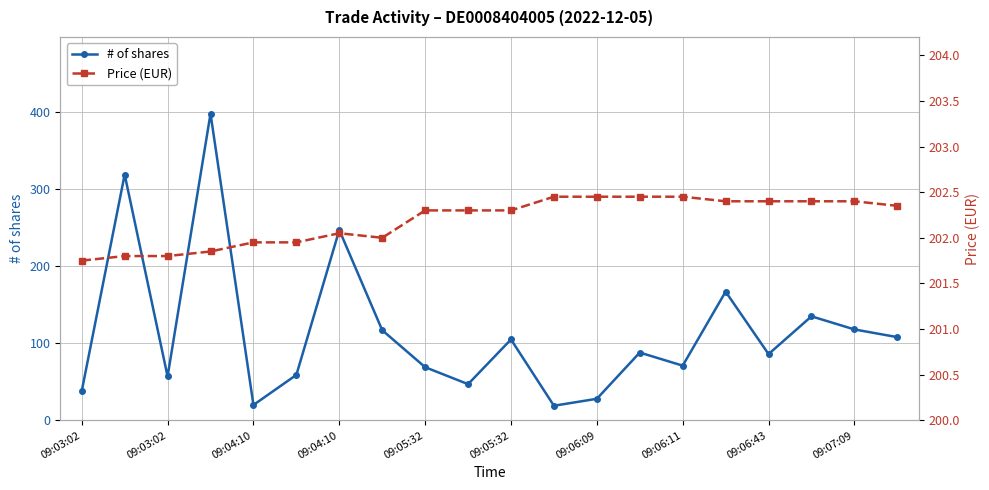

How many interior local peaks does the # of shares series have?

7